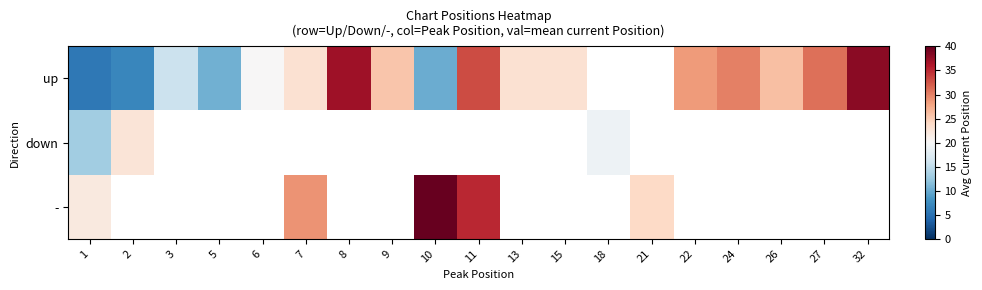

At which category is the sum across all series the highest?

1